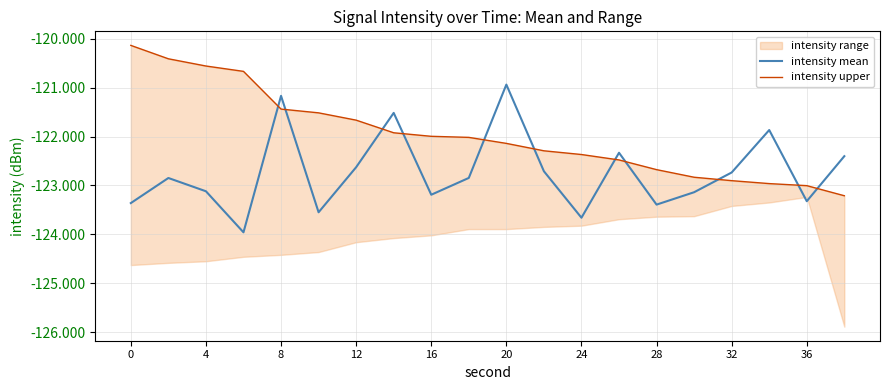

List the series in order of their peak value, highest first.

intensity upper, intensity mean